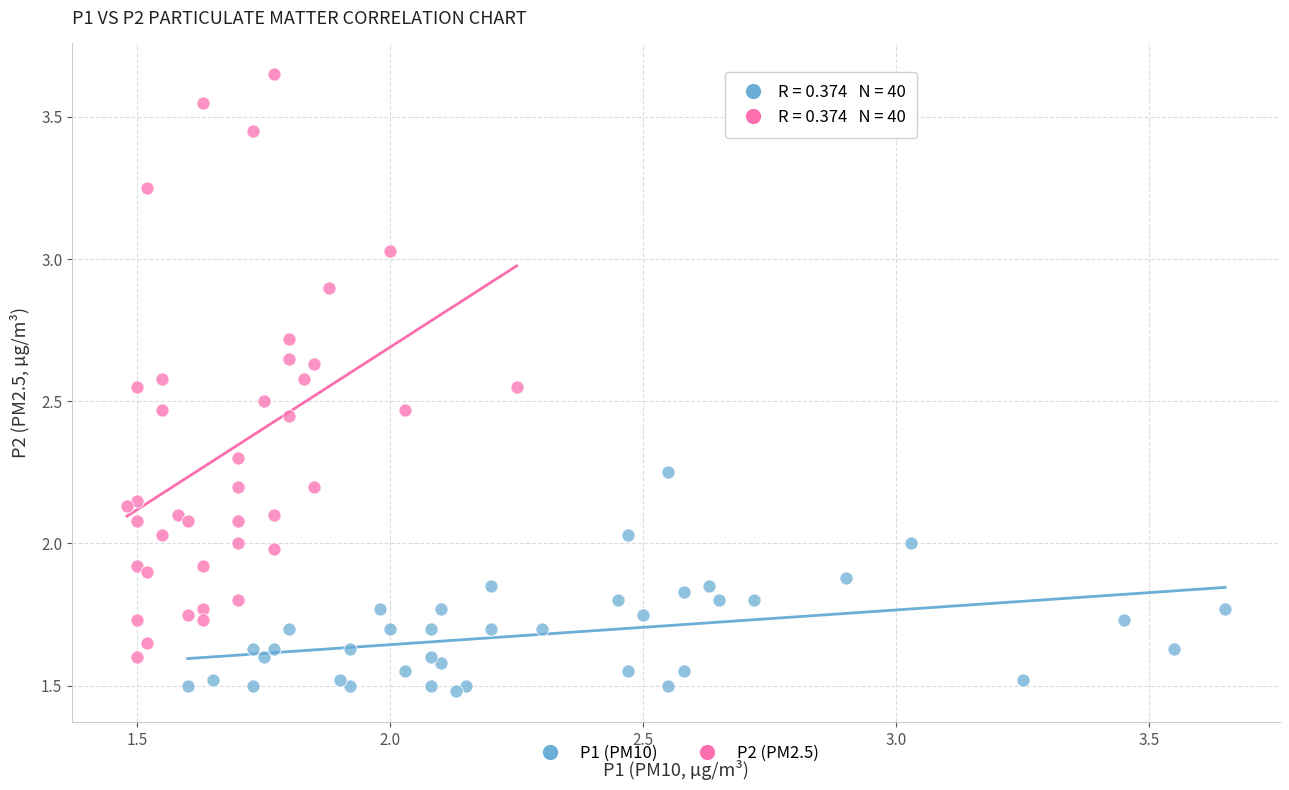

Which series reaches the maximum Y coordinate?

P2 (PM2.5)